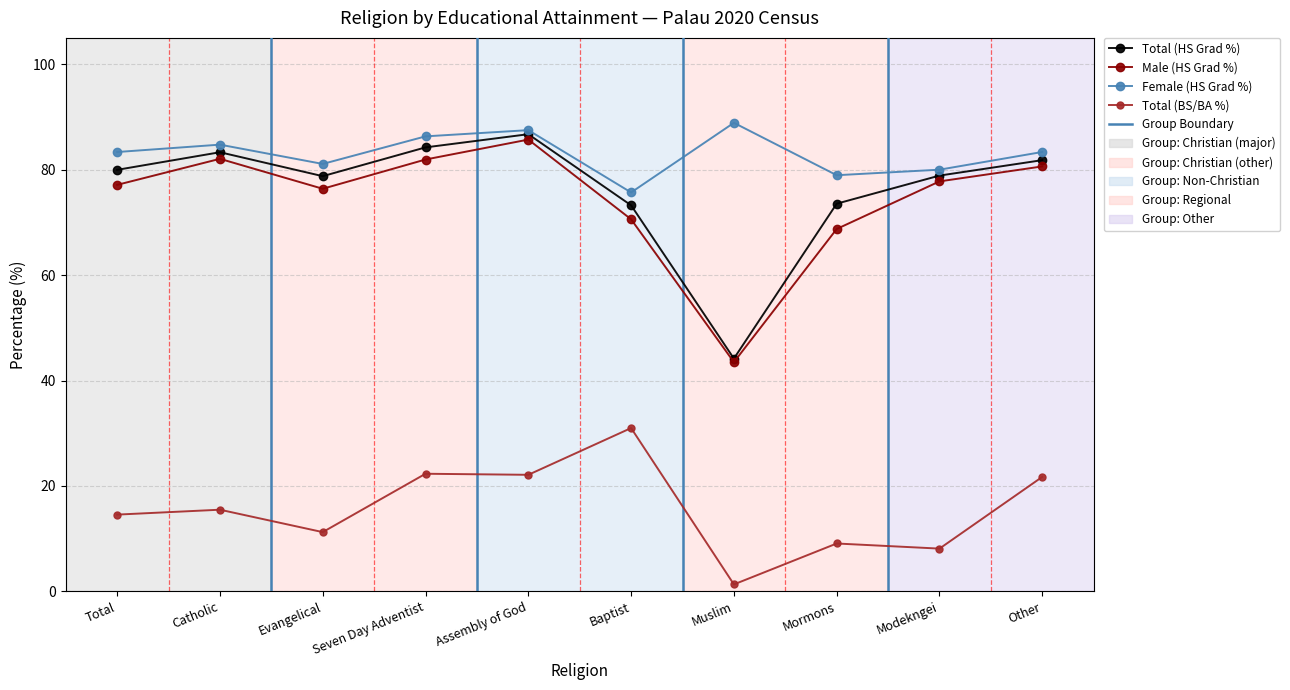

At Modekngei, list the series in order from largest to smallest.

Female (HS Grad %), Total (HS Grad %), Male (HS Grad %), Total (BS/BA %)